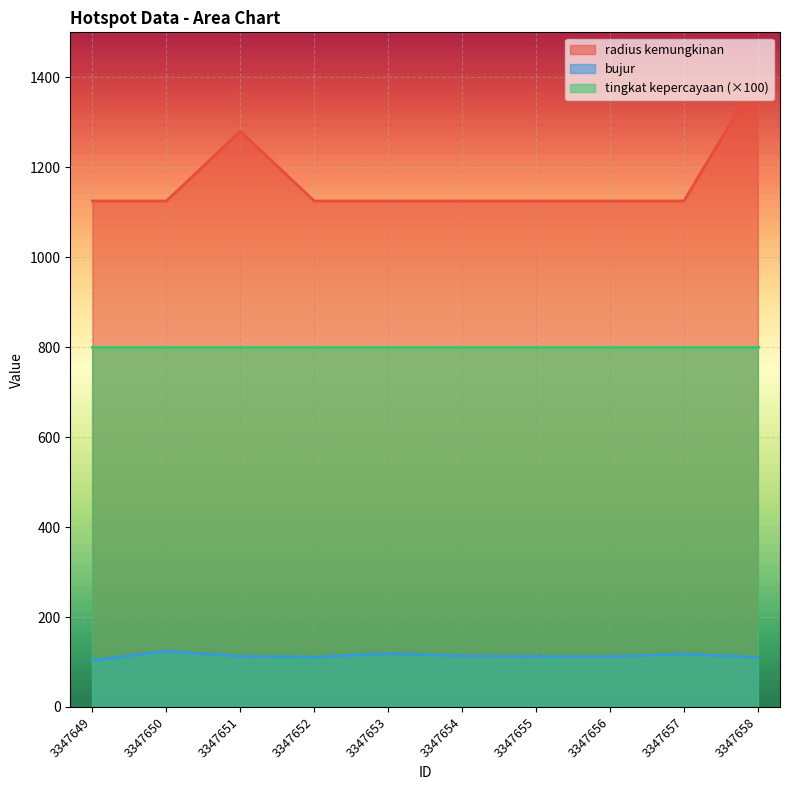

The value of bujur at 3347653 is 56.5. True or false?

False